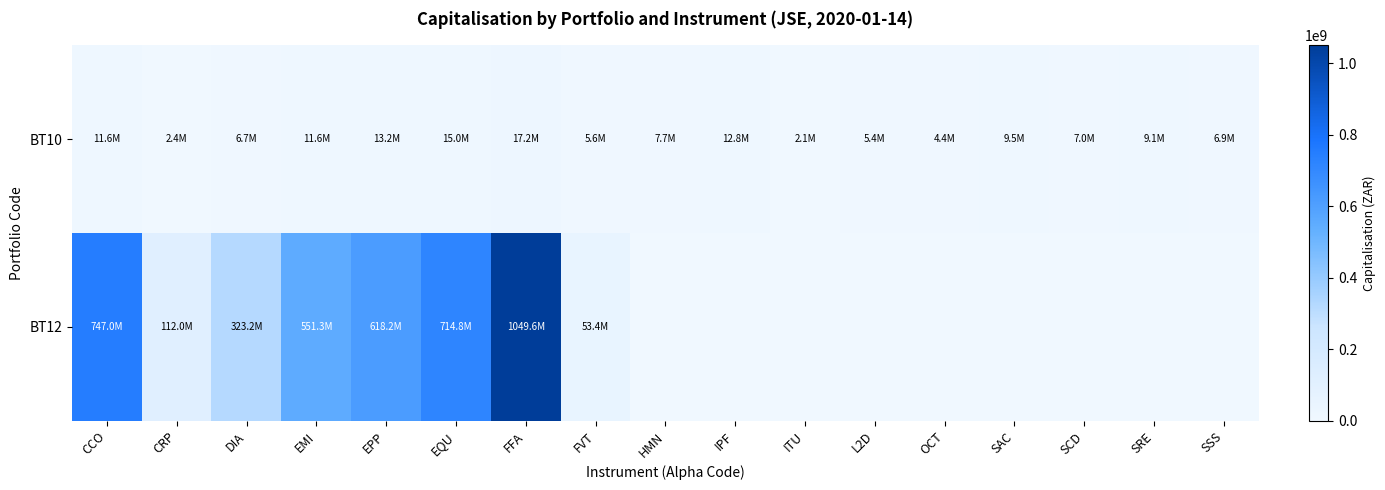

List the series in order of their overall mean, highest first.

BT12, BT10